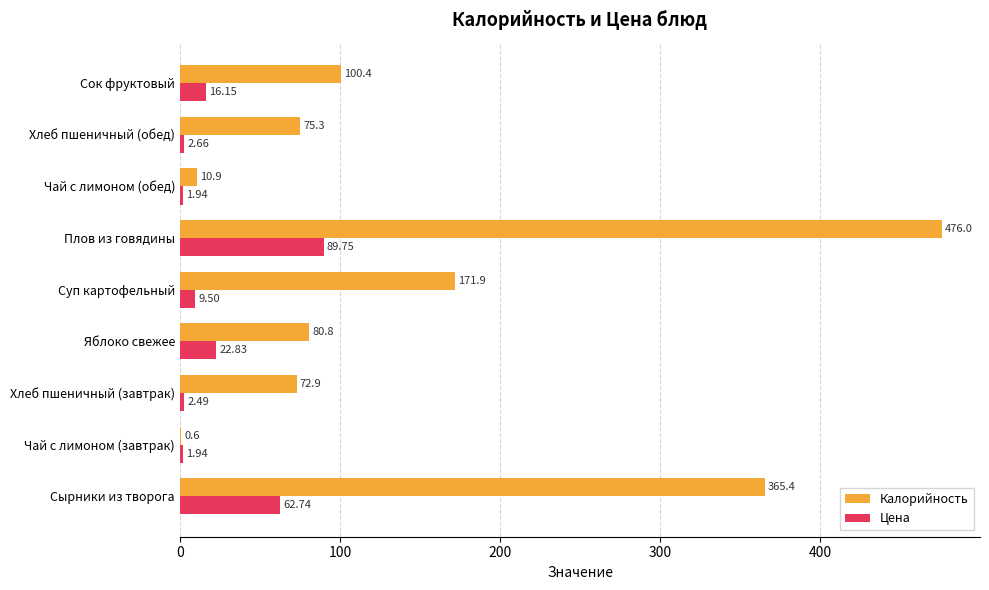

At which label is Калорийность closest to 238?

Суп картофельный